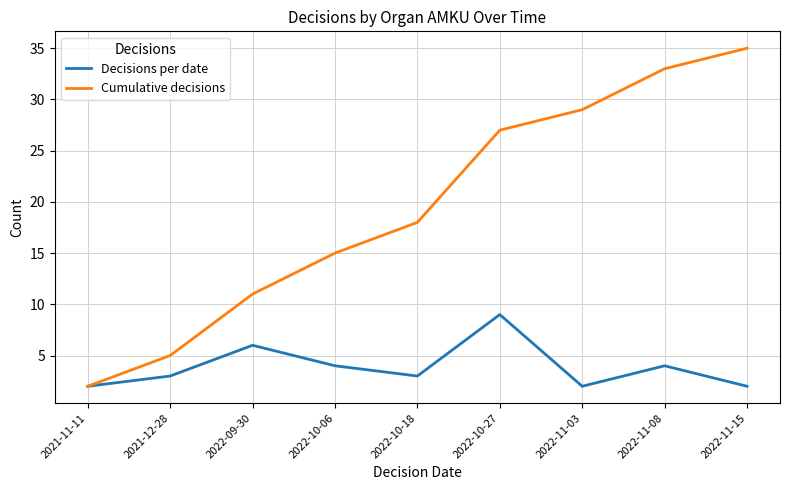

What is the minimum value shown in the chart?

2